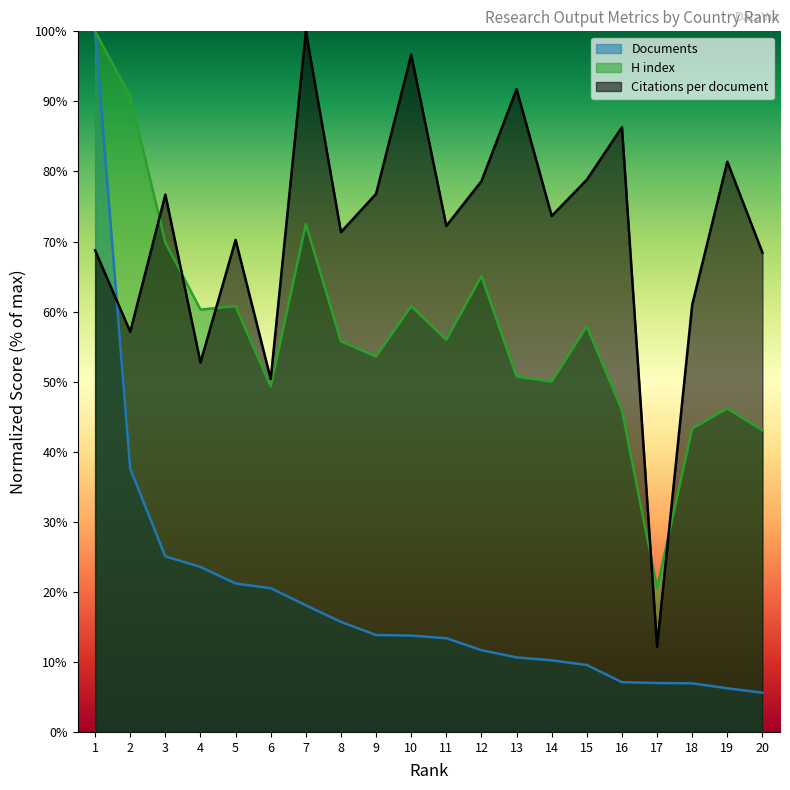

Which category has the highest value in the Citations per document series?

7